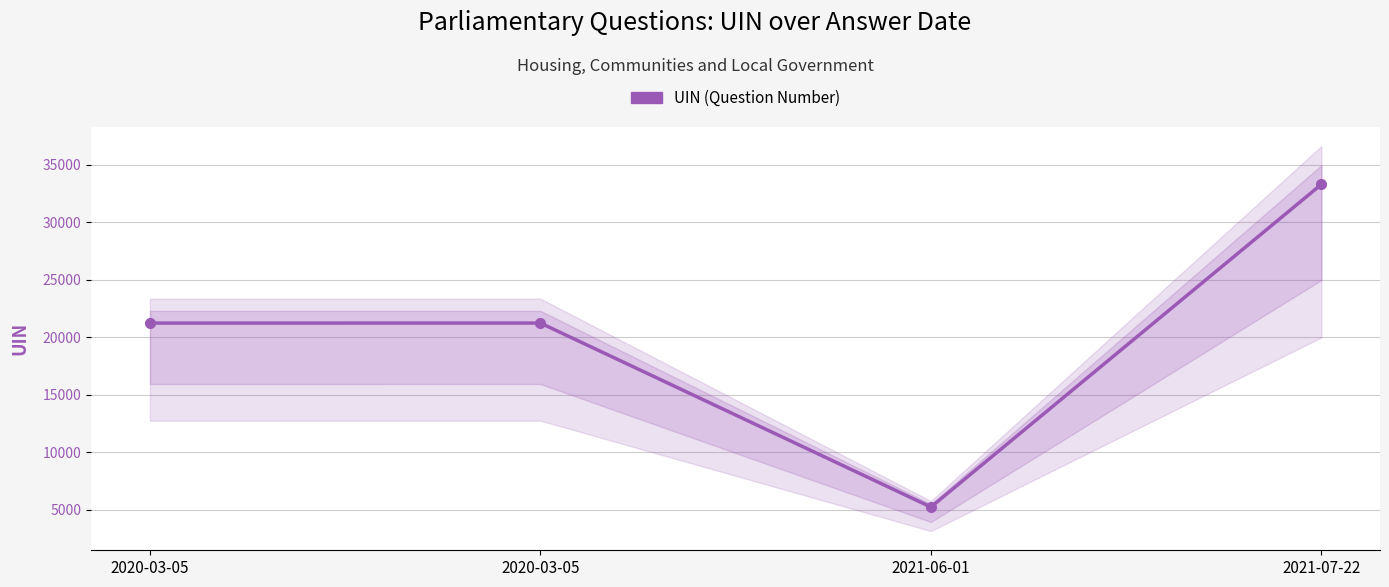

Which label corresponds to the smallest value in the chart?

2021-06-01